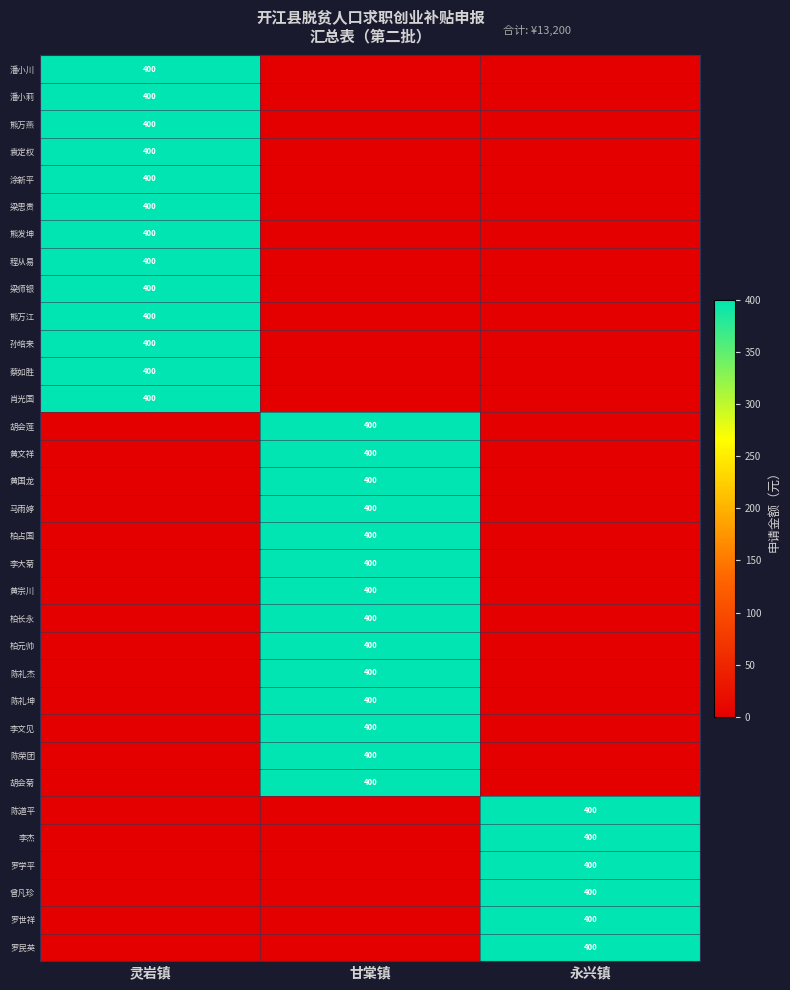

True or false: 曾凡珍 has a value of 400 at 永兴镇.

True